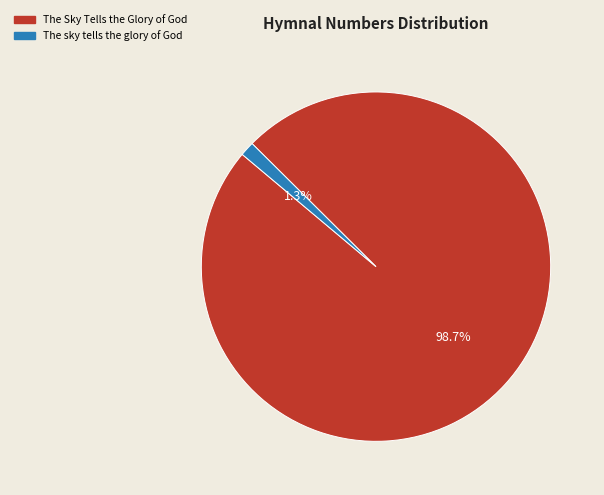

What is the smallest slice in the pie chart?

The sky tells the glory of God